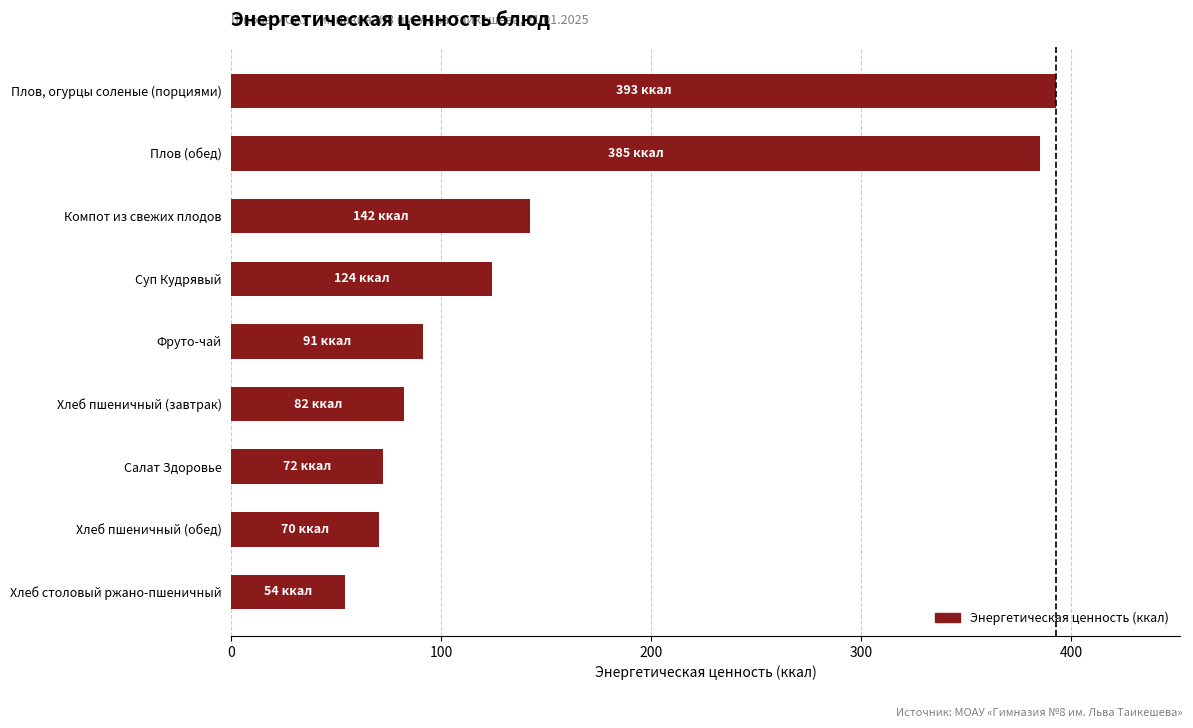

Rank the categories by value from highest to lowest.

Плов, огурцы соленые (порциями), Плов (обед), Компот из свежих плодов, Суп Кудрявый, Фруто-чай, Хлеб пшеничный (завтрак), Салат Здоровье, Хлеб пшеничный (обед), Хлеб столовый ржано-пшеничный